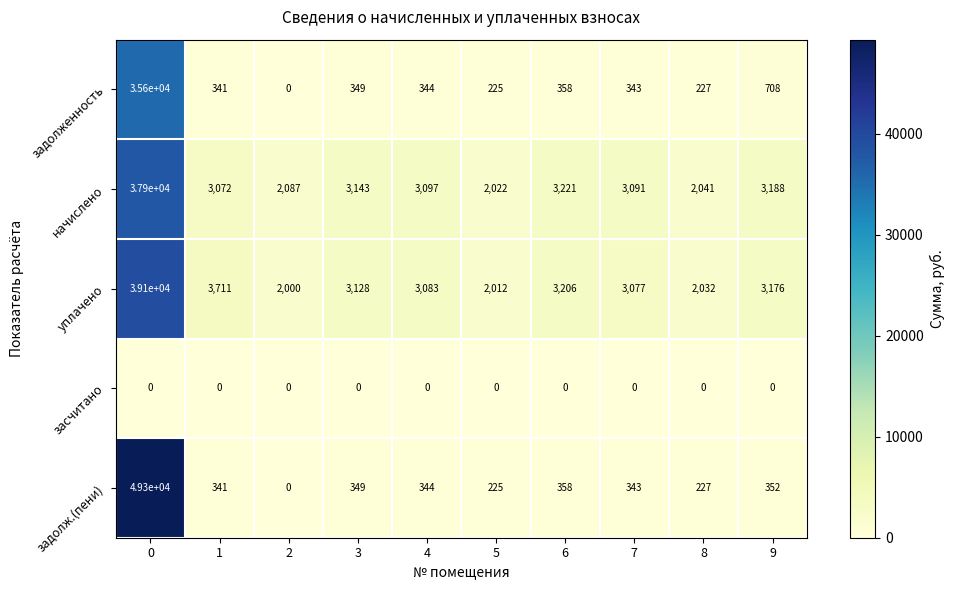

Rank the series by their maximum value, from lowest to highest.

засчитано, задолженность, начислено, уплачено, задолж.(пени)